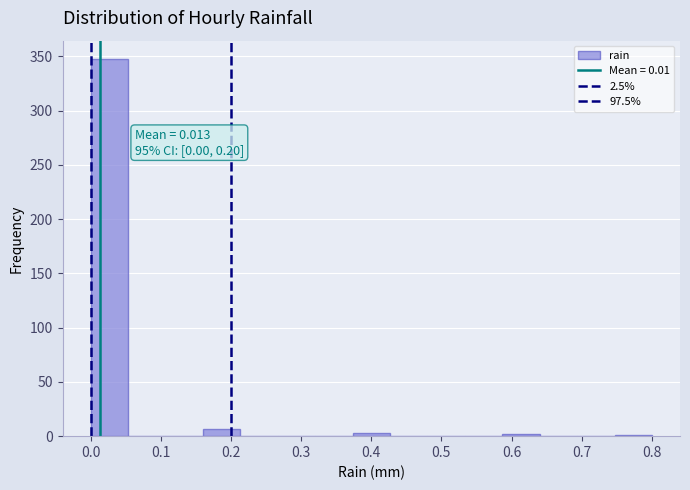

Over which range of the x-axis is the bar tallest?

0.00 to 0.05